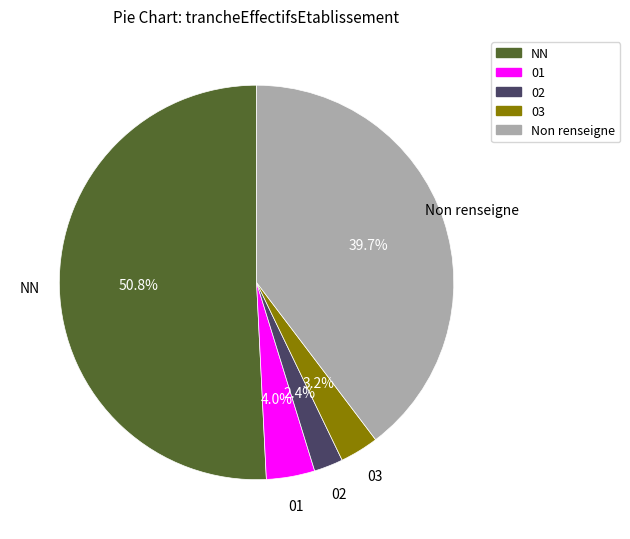

To the nearest percent, what is the difference between the largest and smallest slice percentages?

48%